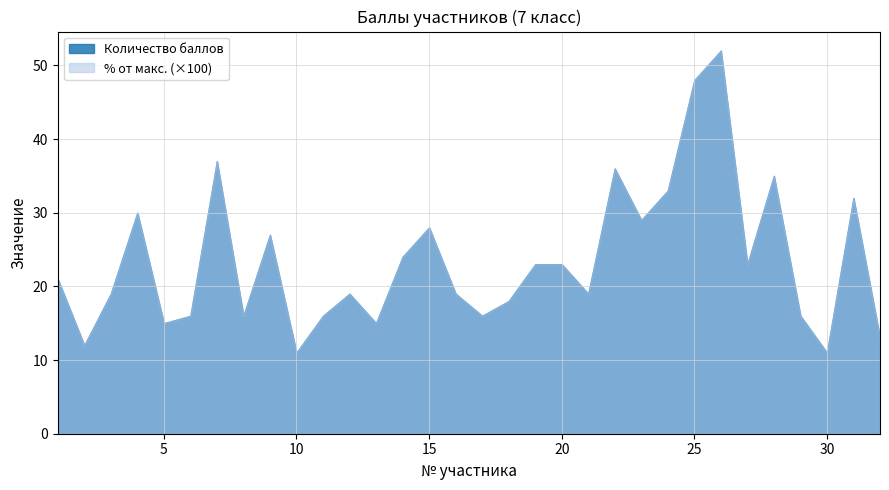

The value of % от максимума at 19 is 0.3. True or false?

False